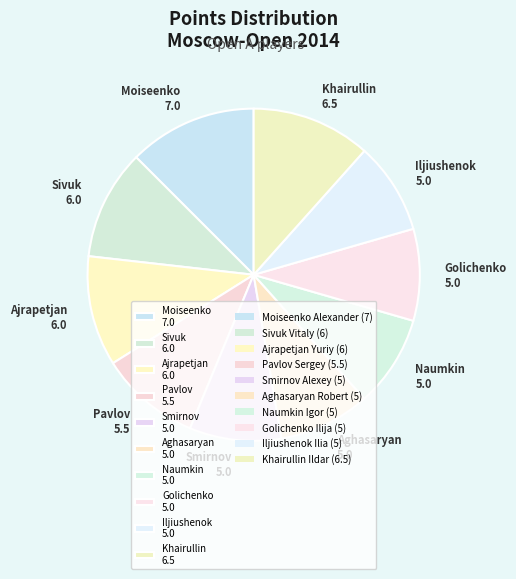

Is it true that Golichenko 5.0 is 17% of the pie?

False